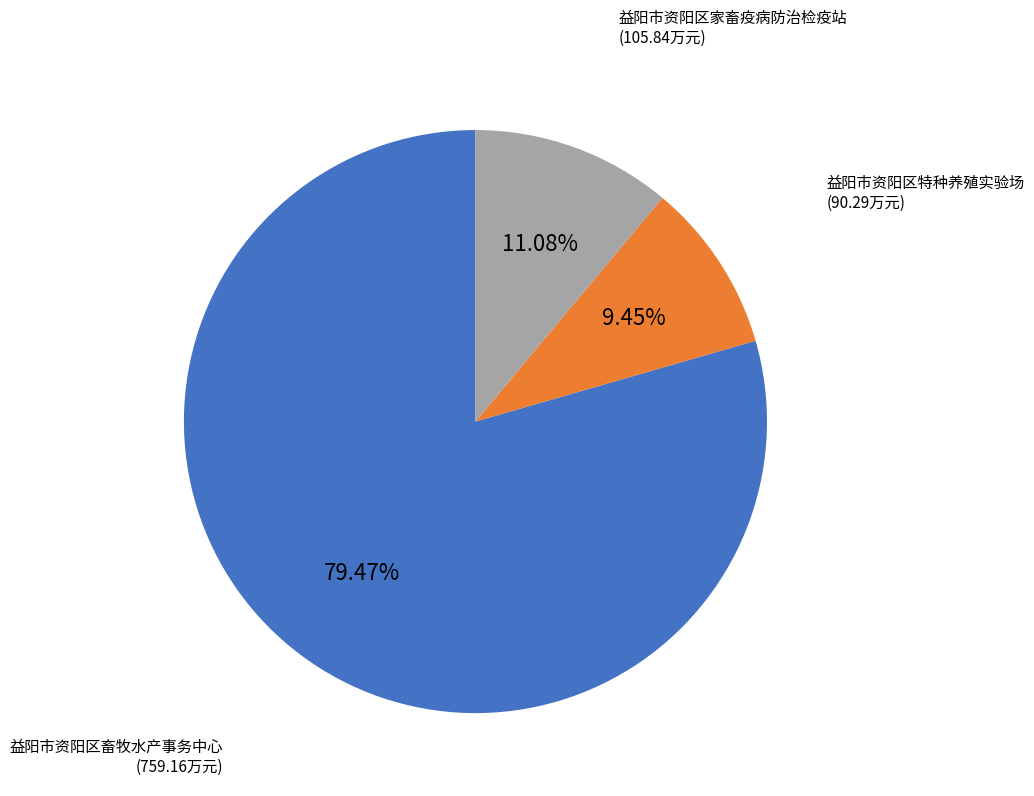

How many segments does this pie chart have?

3